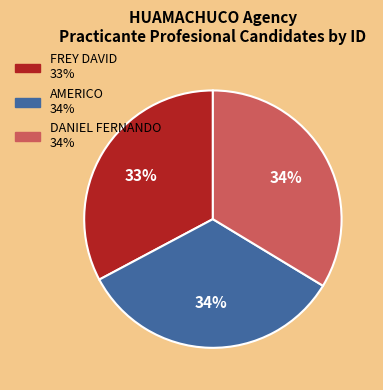

To the nearest percent, what portion does AMERICO represent?

34%